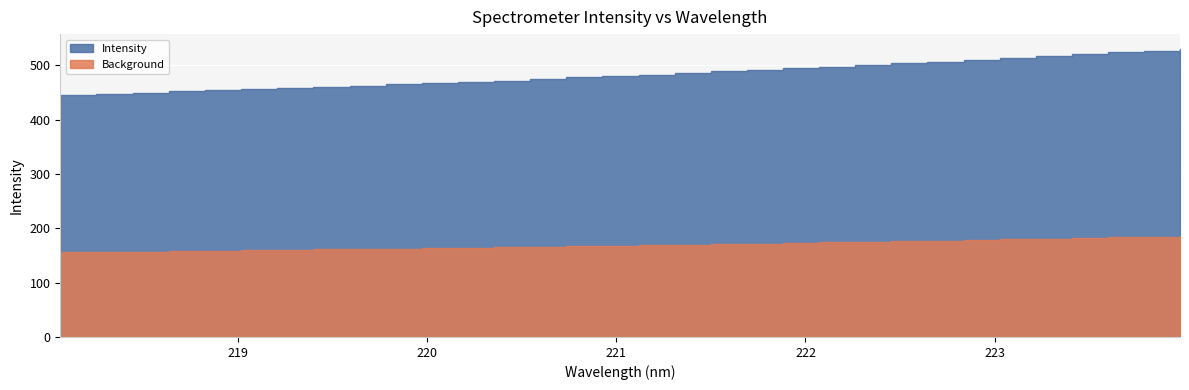

True or false: the data shows 726.9 at 223.2172.

False